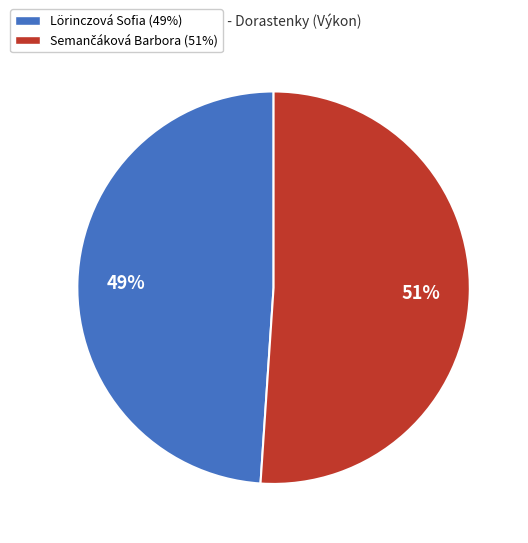

How many segments does this pie chart have?

2